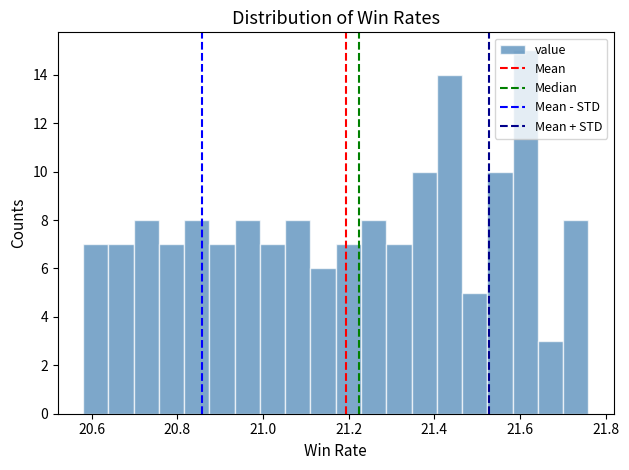

Around what value on the x-axis is the tallest bar? Give the approximate position of its centre, as read against the axis.

21.62